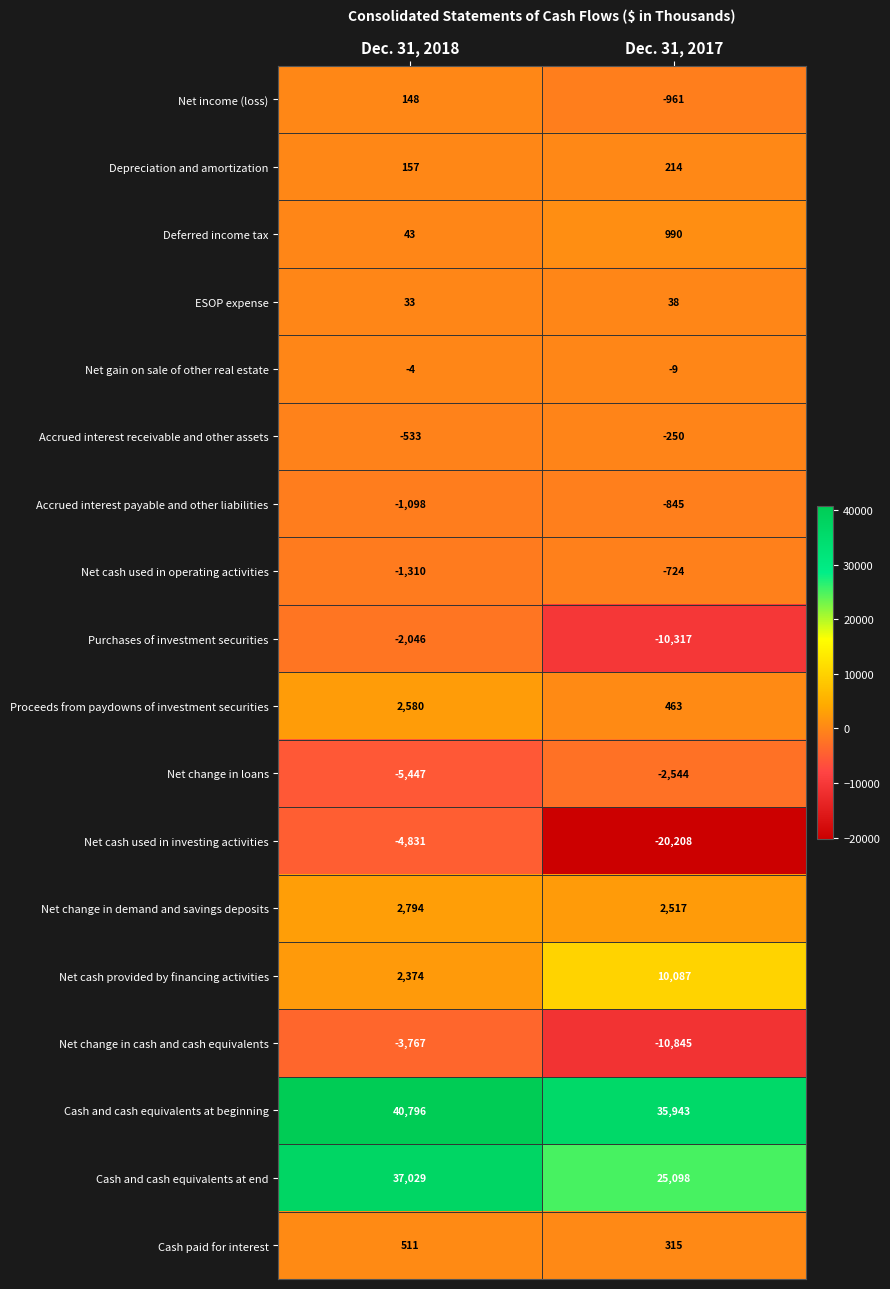

The Net income (loss) series shows 148 at Dec. 31, 2018. True or false?

True